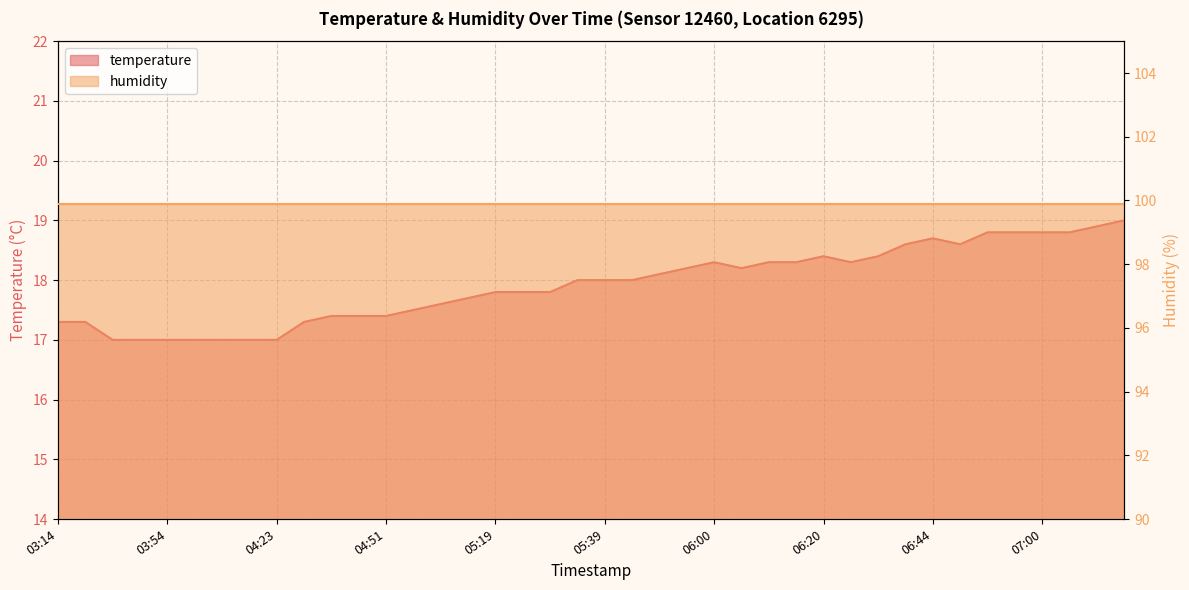

What is the sum of the values at 03:58 and 03:46?

34.0